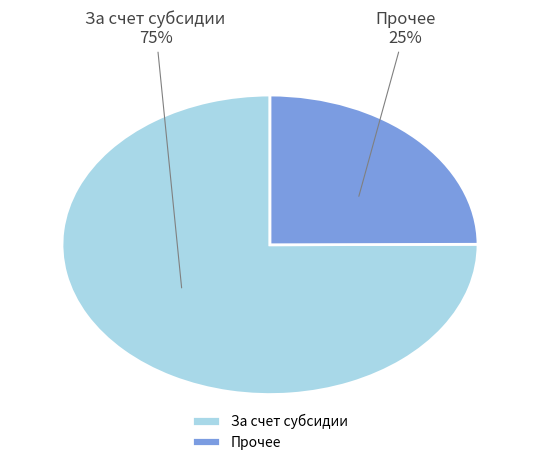

Which slice is the smallest?

Прочее